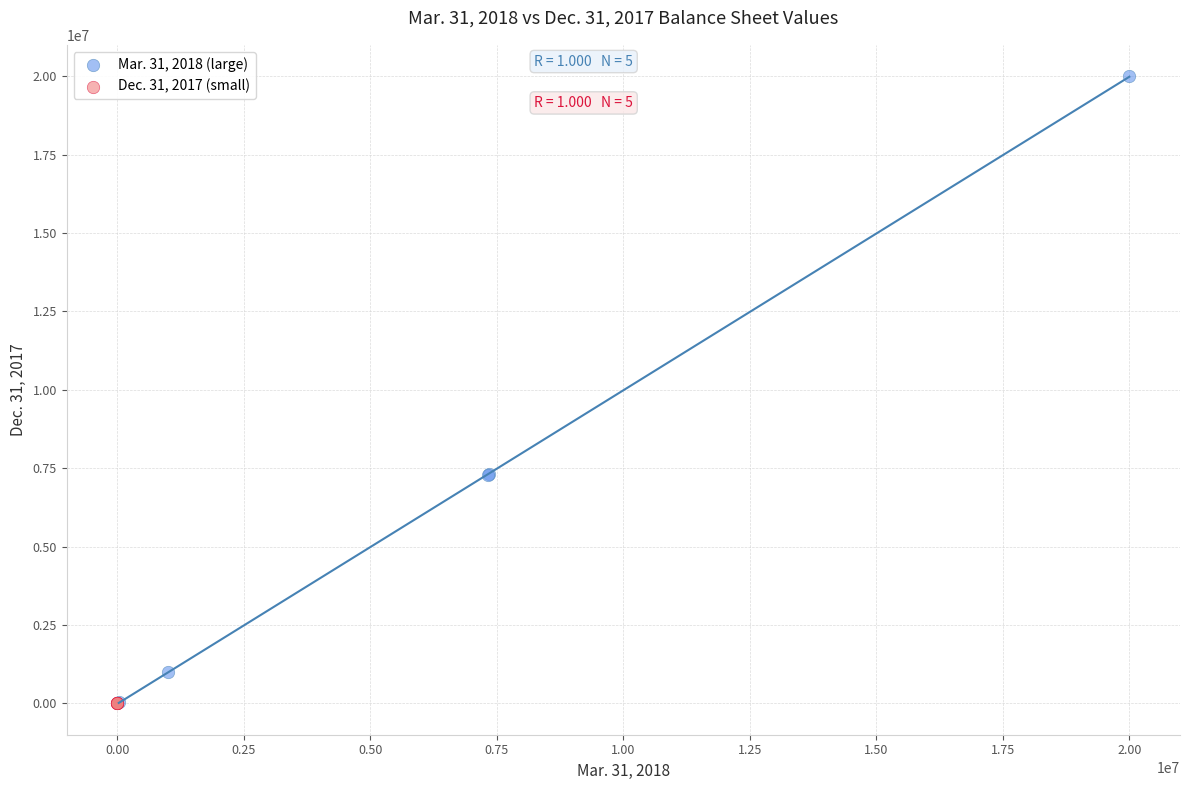

Which series reaches the maximum Y coordinate?

Mar. 31, 2018 (large)